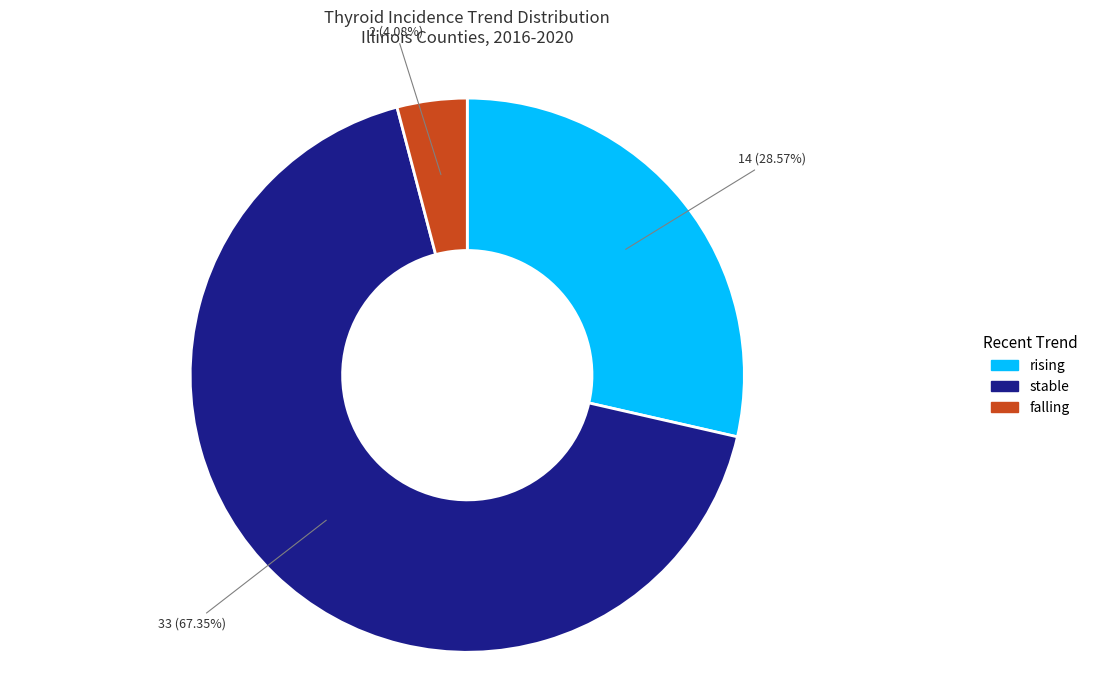

Does stable account for over 50% of the chart?

Yes